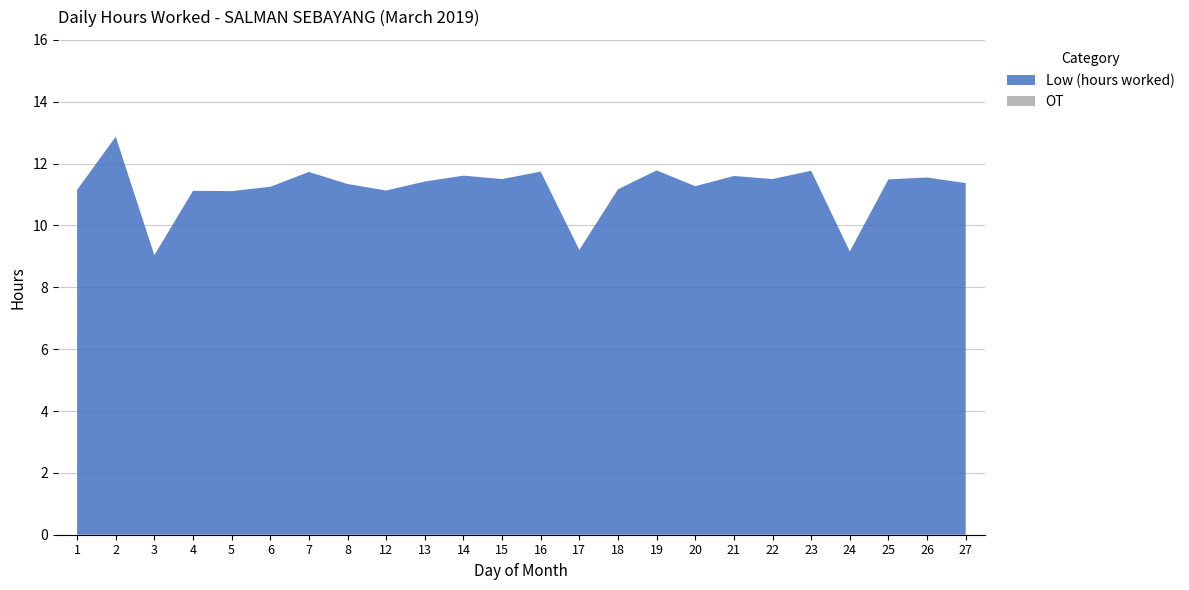

Reading right to left, list all the values displayed in this chart.

Low (hours worked): 11.4	11.6	11.5	9.2	11.8	11.5	11.6	11.3	11.8	11.2	9.2	11.7	11.5	11.6	11.4	11.1	11.3	11.7	11.2	11.1	11.1	9.0	12.9	11.2
OT: 0.0	0.0	0.0	0.0	0.0	0.0	0.0	0.0	0.0	0.0	0.0	0.0	0.0	0.0	0.0	0.0	0.0	0.0	0.0	0.0	0.0	0.0	0.0	0.0